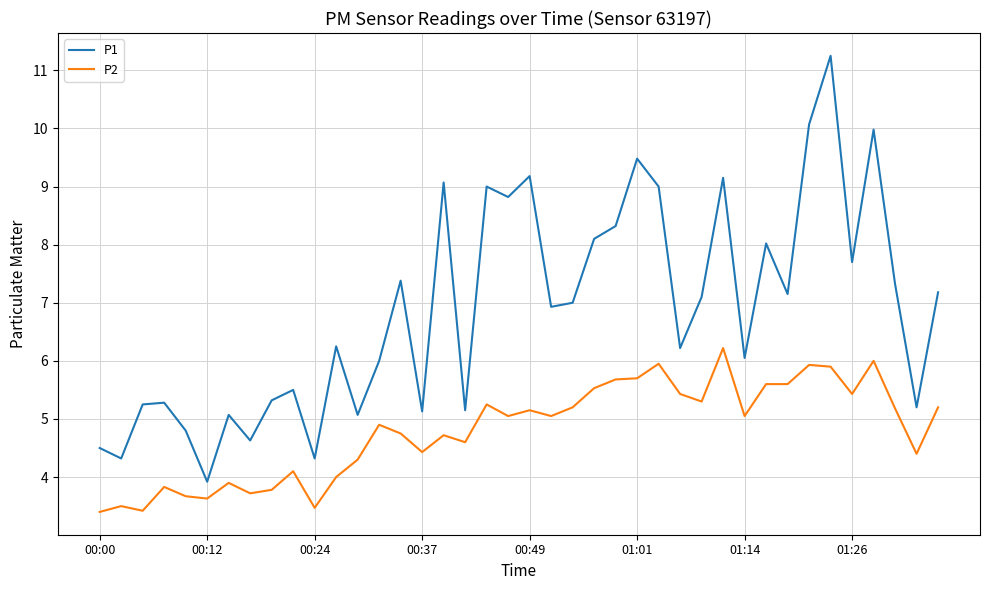

What is the average value of the P1 series?

6.9